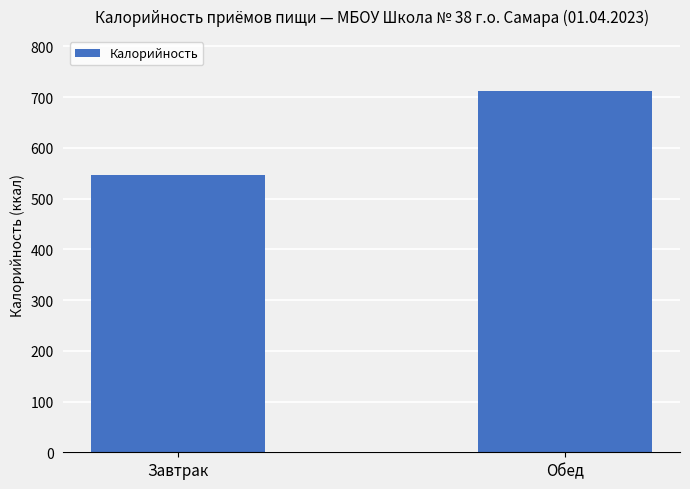

Read the value at Обед.

711.5